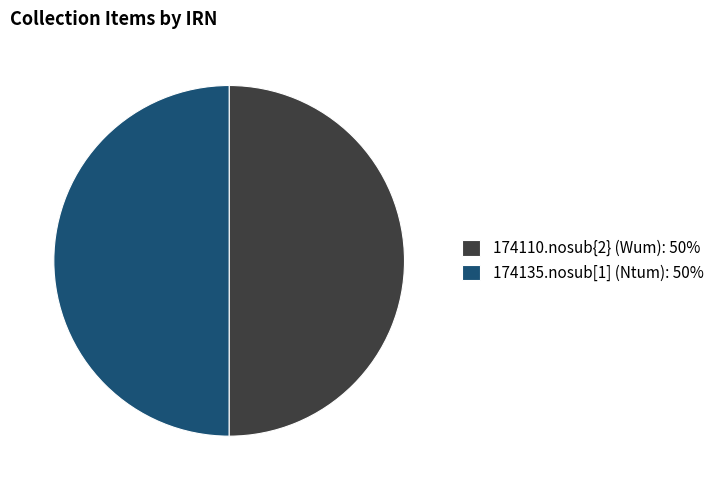

How many segments does this pie chart have?

2